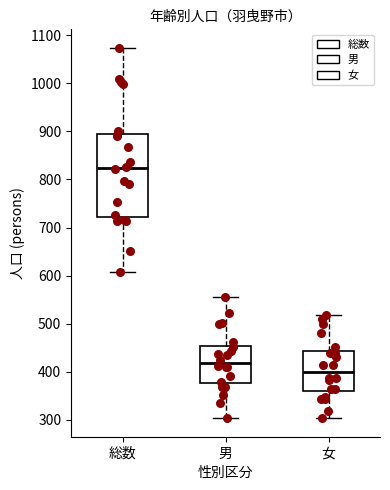

Reading left to right, read every box against the y-axis: the position of its median line, the range the box covers, and the ends of its whiskers. The values are not printed on the chart, so give them approximately, as read against the axis.

総数: median 820, box 720 to 890, whiskers 610 to 1070
男: median 420, box 380 to 450, whiskers 300 to 560
女: median 400, box 360 to 440, whiskers 300 to 520